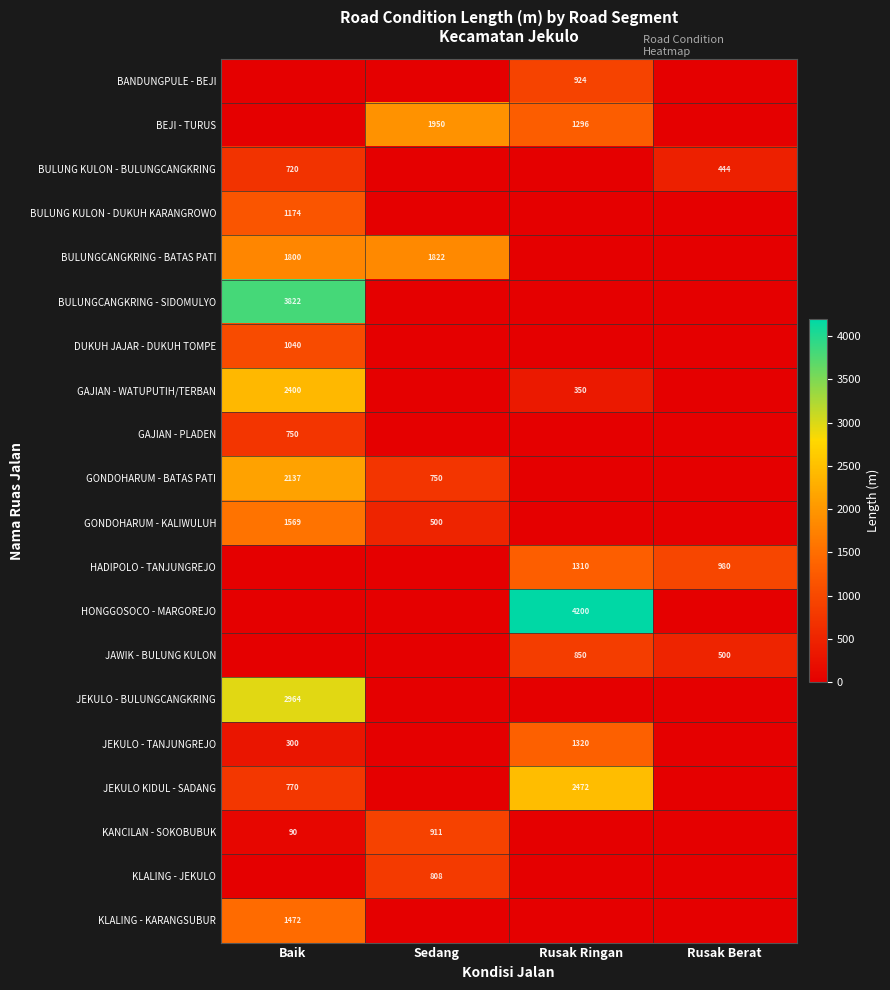

At which category is the sum across all series the highest?

Baik